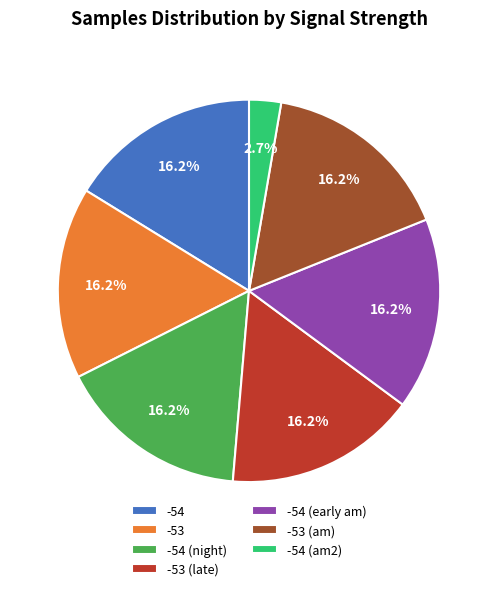

Does -54 (night) represent more than half of the total?

No